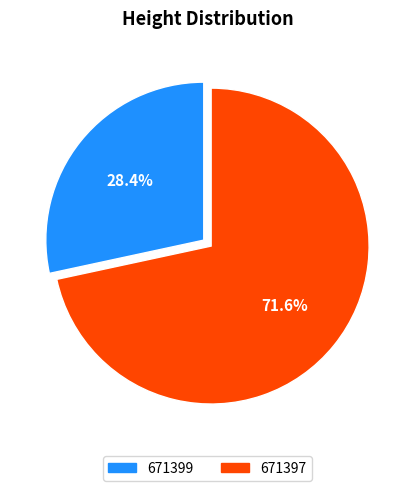

Which slice represents more than half of the pie?

671397